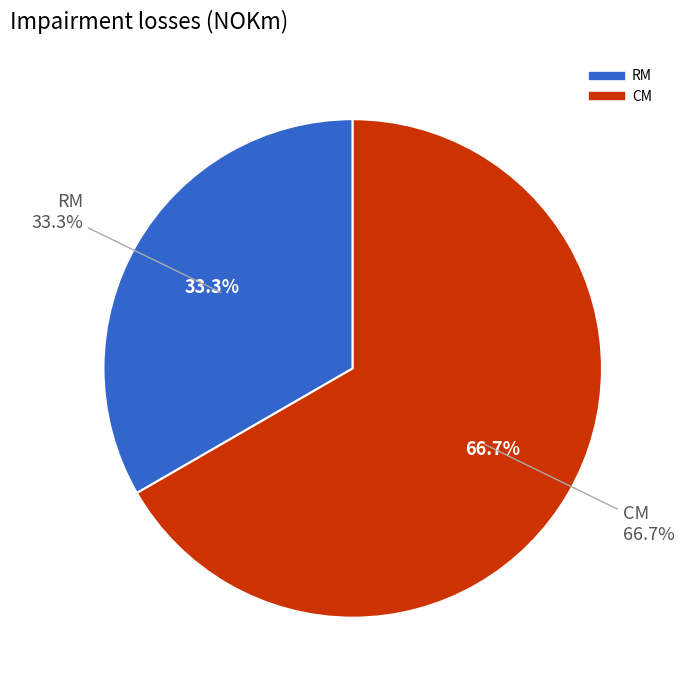

How many slices are in this pie chart?

2